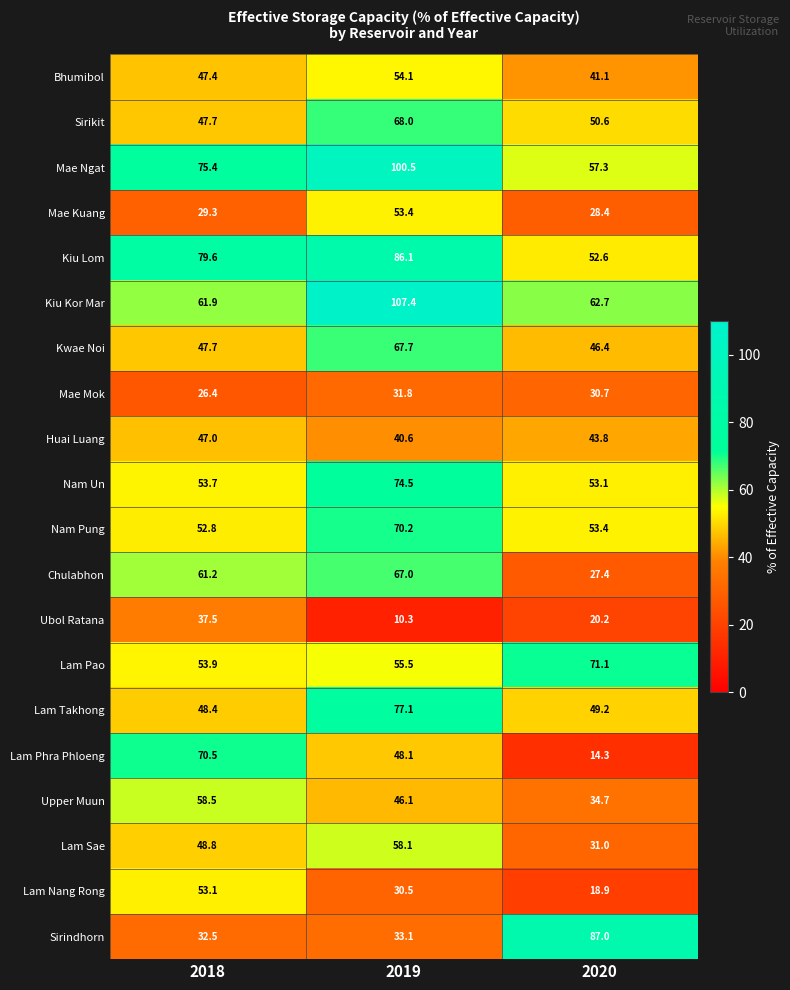

At which category does the chart reach its minimum across all series?

2019